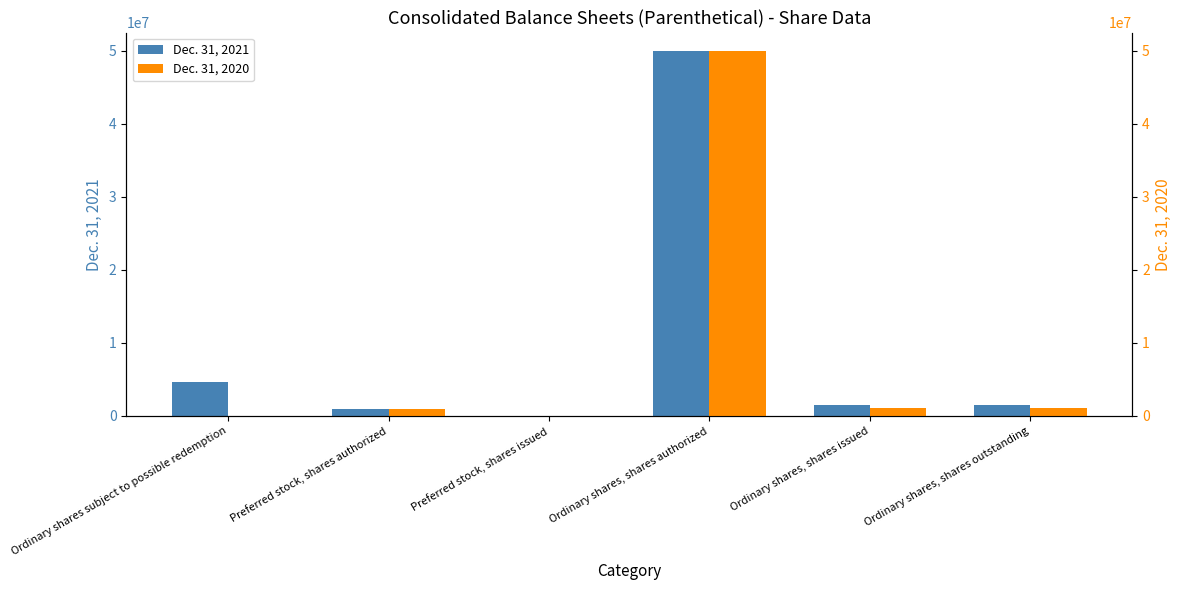

List the labels in order of Dec. 31, 2020 value, smallest first.

Ordinary shares subject to possible redemption, Preferred stock, shares issued, Preferred stock, shares authorized, Ordinary shares, shares issued, Ordinary shares, shares outstanding, Ordinary shares, shares authorized